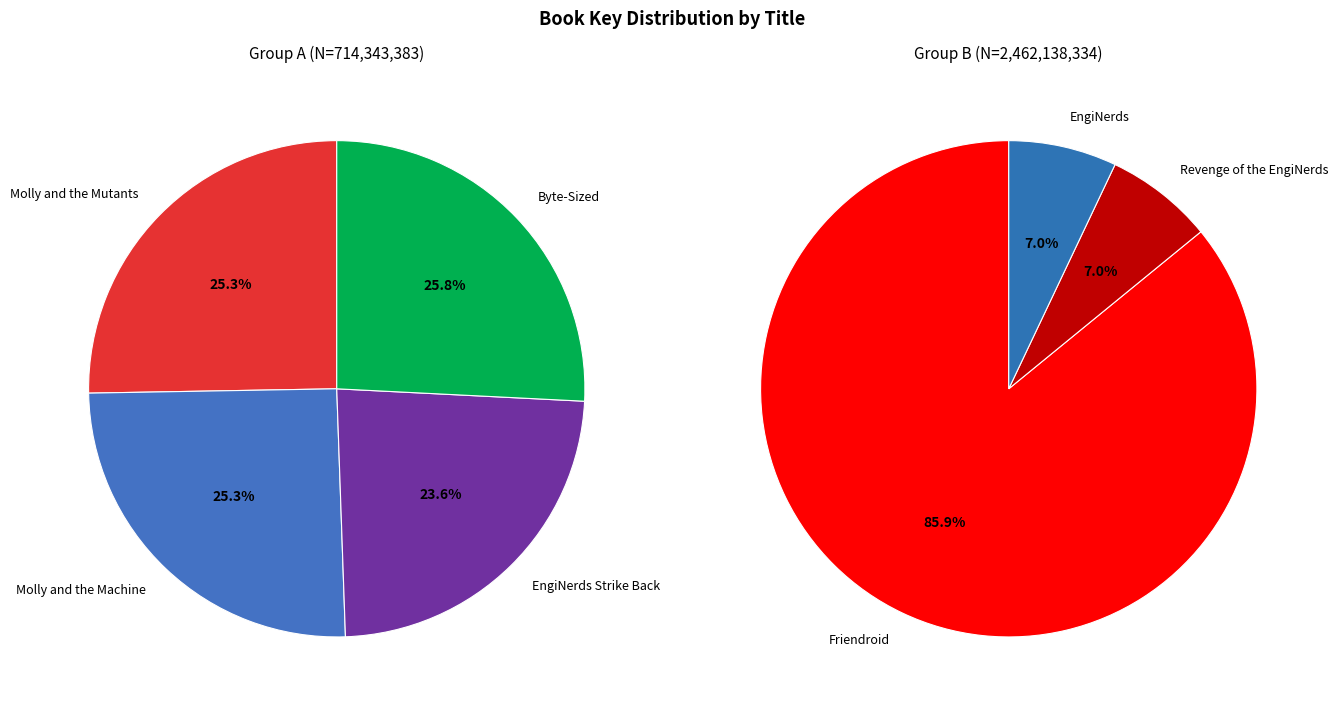

Rank the categories by value from highest to lowest.

Friendroid, Byte-Sized, Molly and the Mutants, Molly and the Machine, Revenge of the EngiNerds, EngiNerds, EngiNerds Strike Back